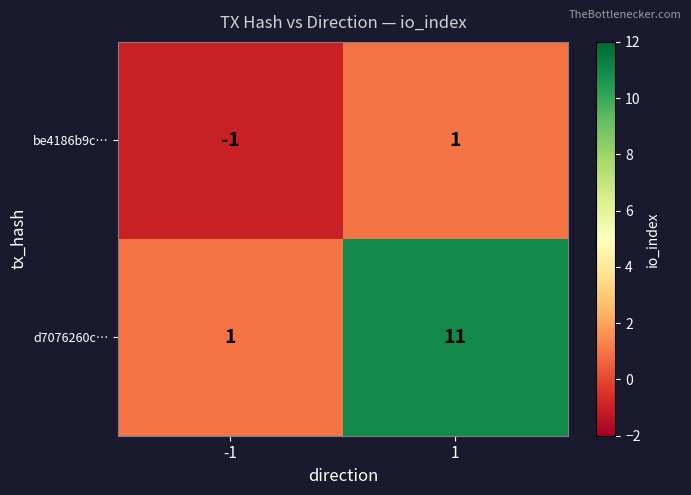

Rank the series by their maximum value, from highest to lowest.

d7076260c…, be4186b9c…